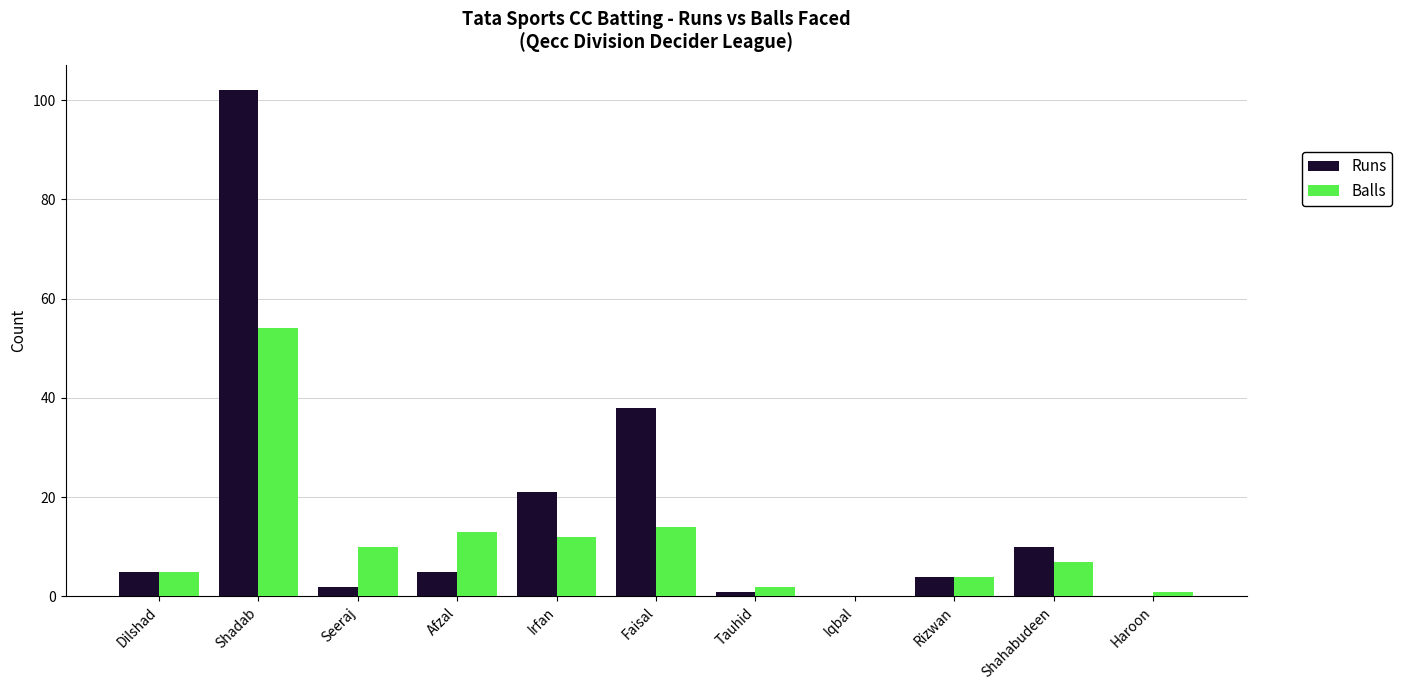

Is the value of Runs at Afzal greater than the value of Balls at Irfan?

No